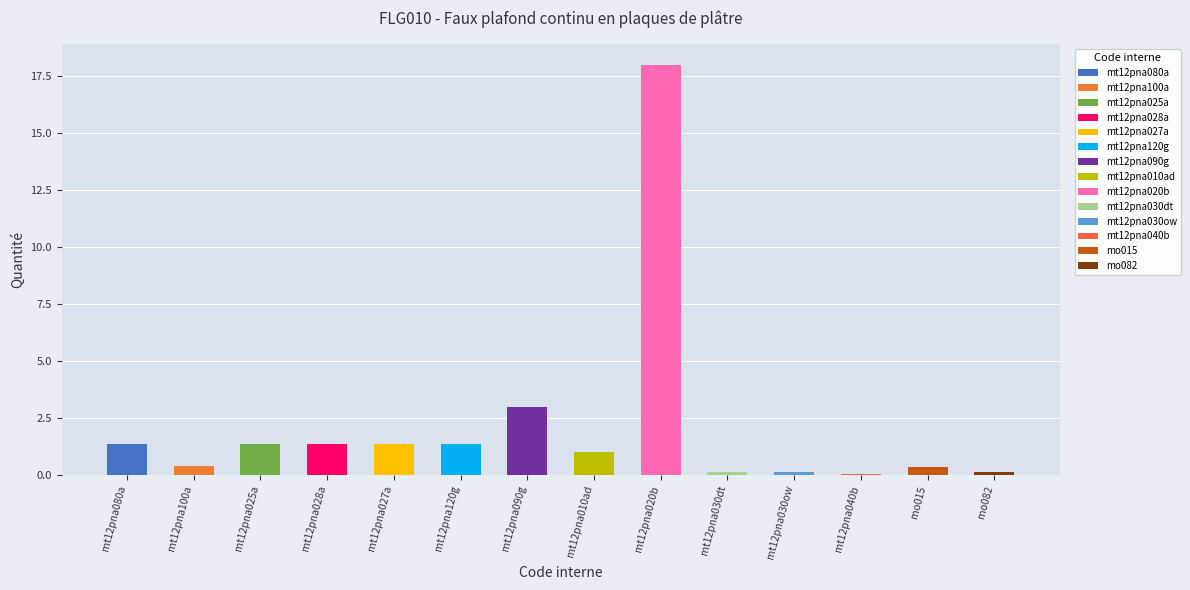

Are the bars horizontal?

No